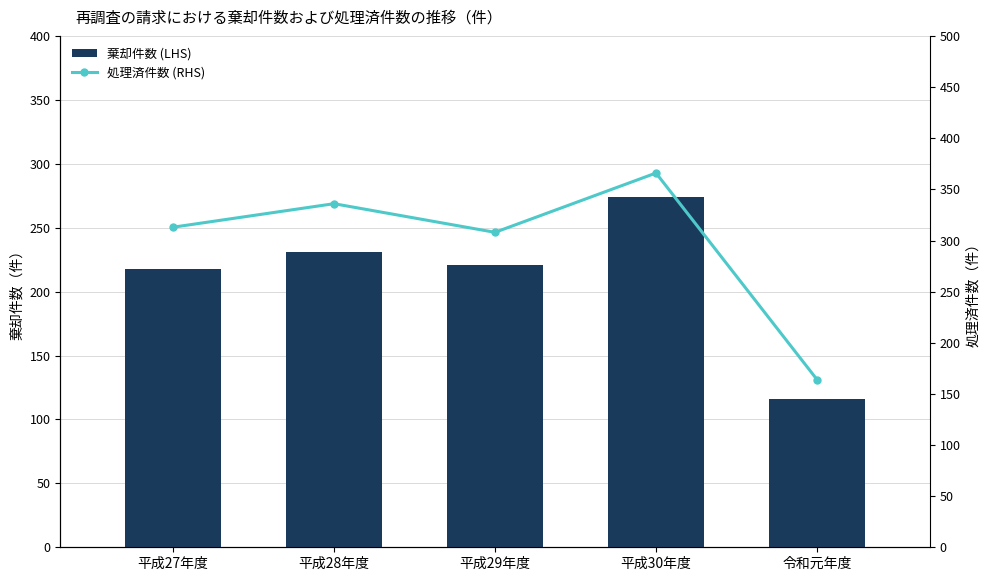

How many distinct data groups are displayed?

2